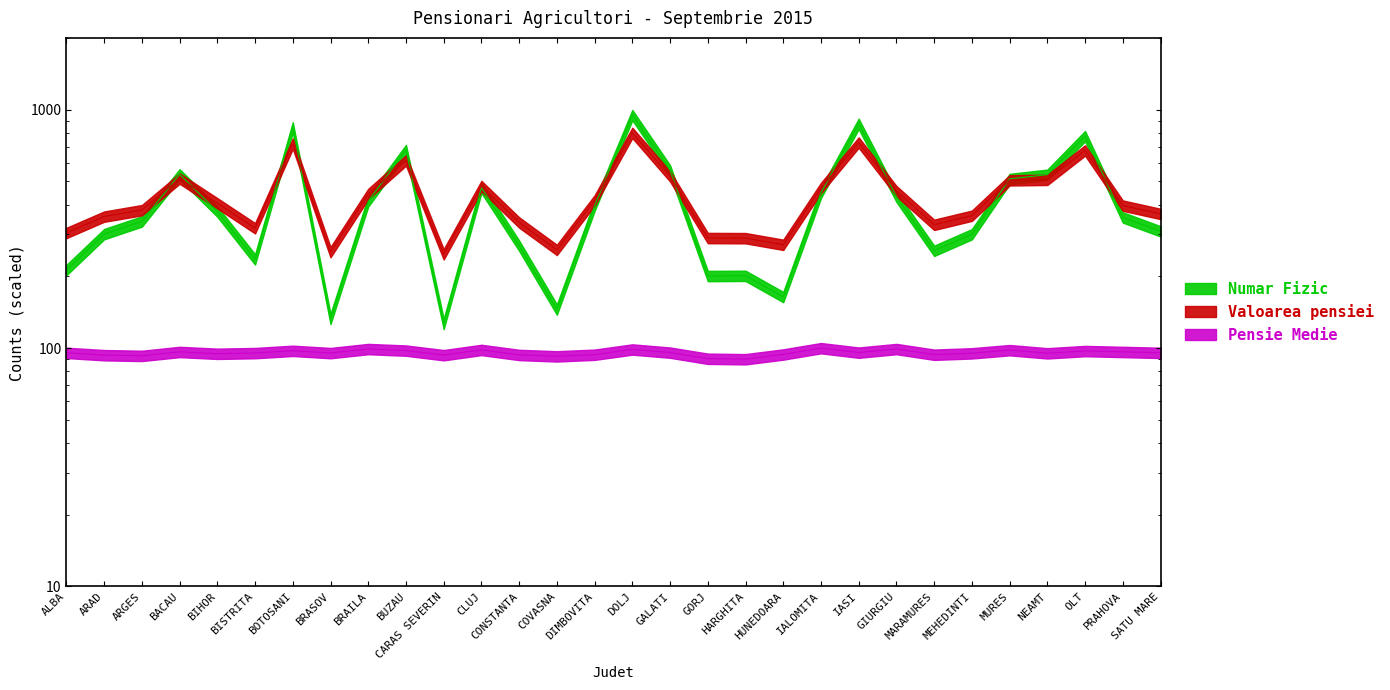

What is the label of the 30th point from the left?

SATU MARE